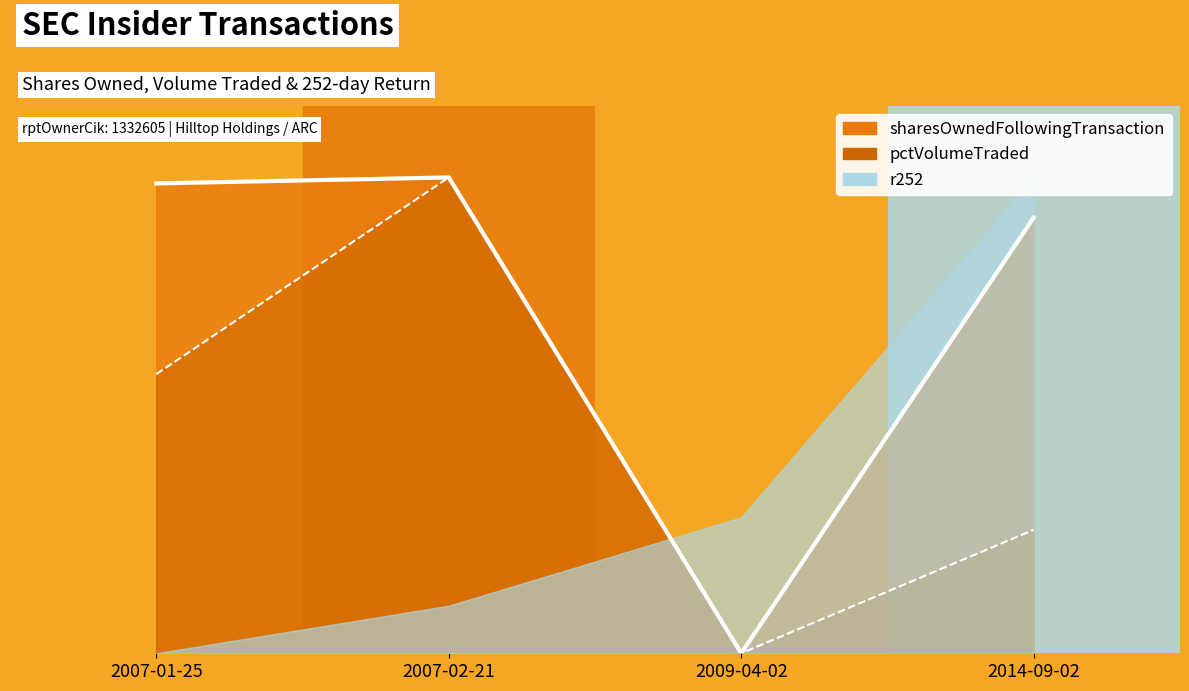

Reading left to right, transcribe all the data shown in this chart.

sharesOwnedFollowingTransaction: 1.0	1.0	0.0	0.9
pctVolumeTraded: 0.6	1.0	0.0	0.3